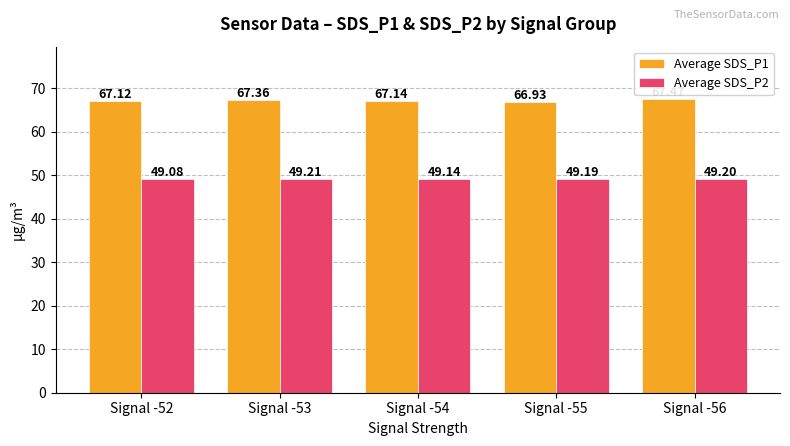

What are all the series names shown in the legend?

Average SDS_P1, Average SDS_P2